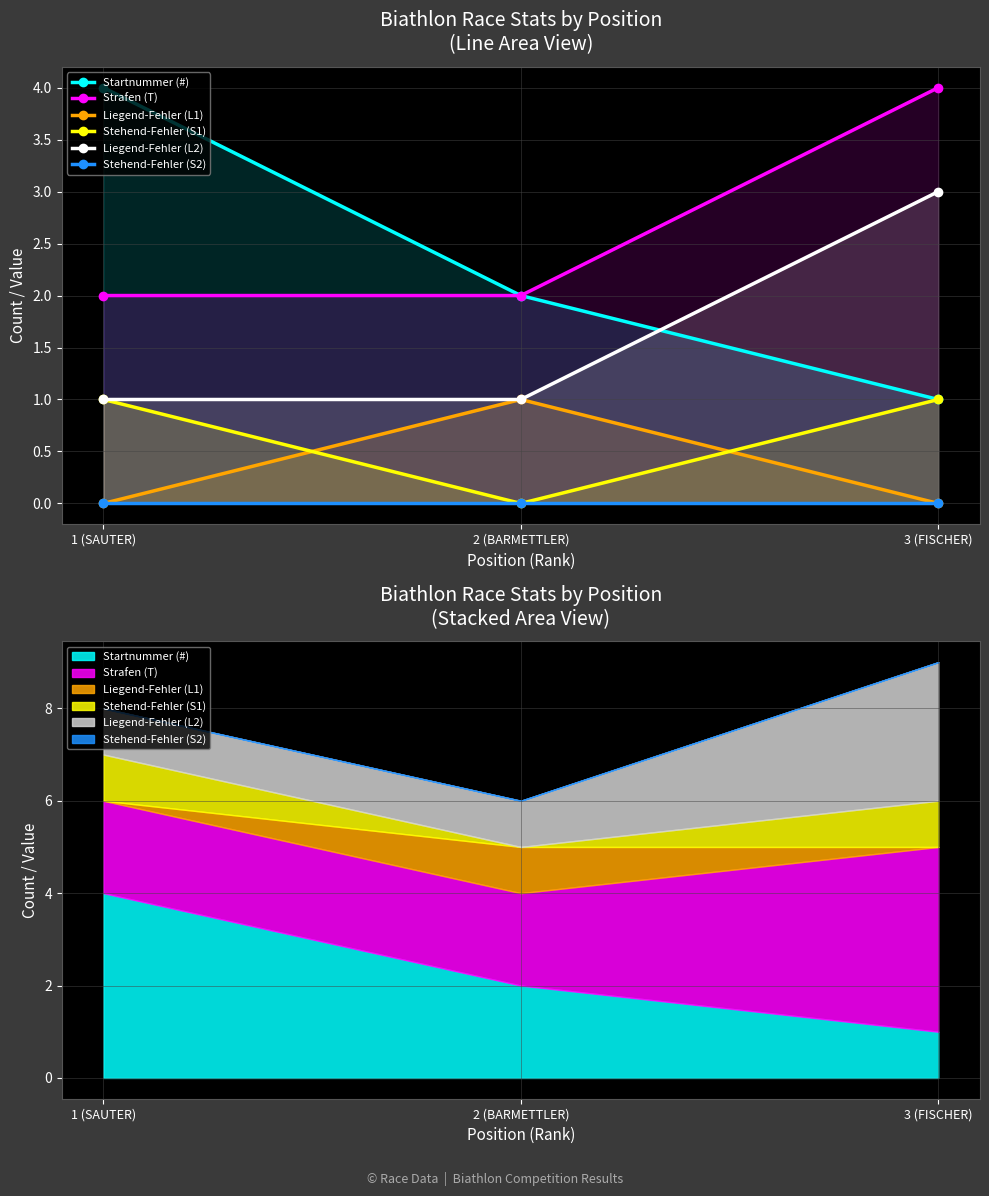

What is the total value across all series at 2 (BARMETTLER)?

6